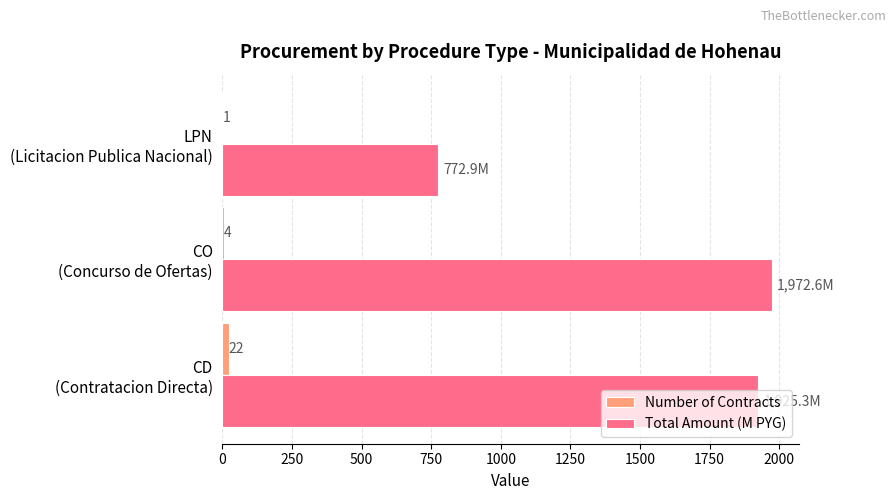

What is the maximum value shown in the chart?

1972.6